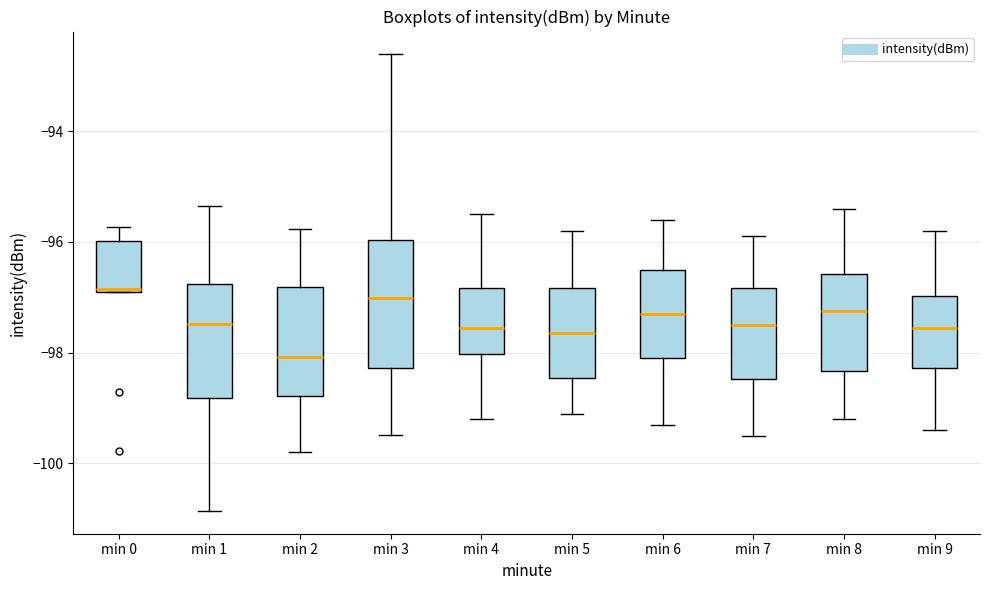

Where is the upper edge of the box for min 3 on the y-axis? The values are not printed on the chart, so give them approximately, as read against the axis.

-96.0